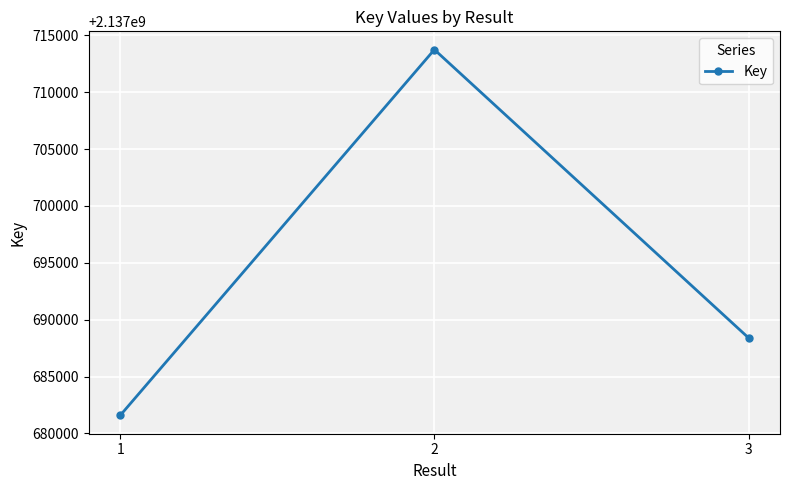

What is the maximum value shown in the chart?

2137713746